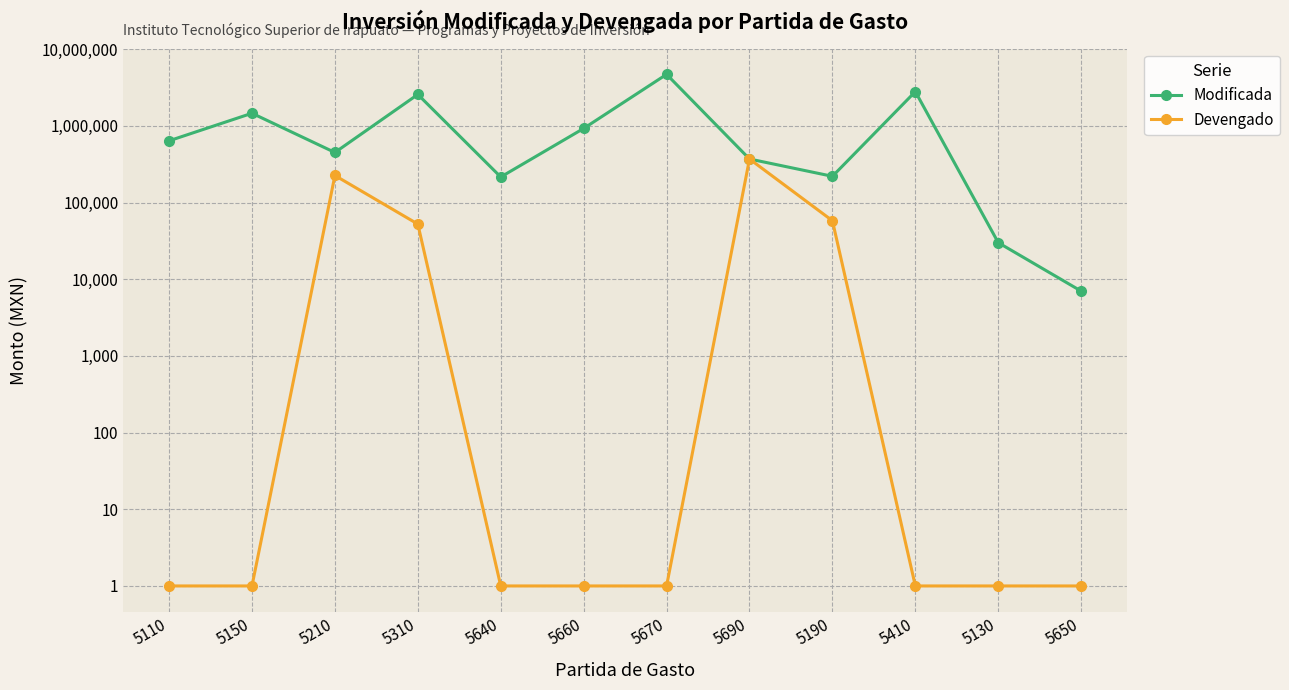

What is the total value across all series at 5190?

277950.2